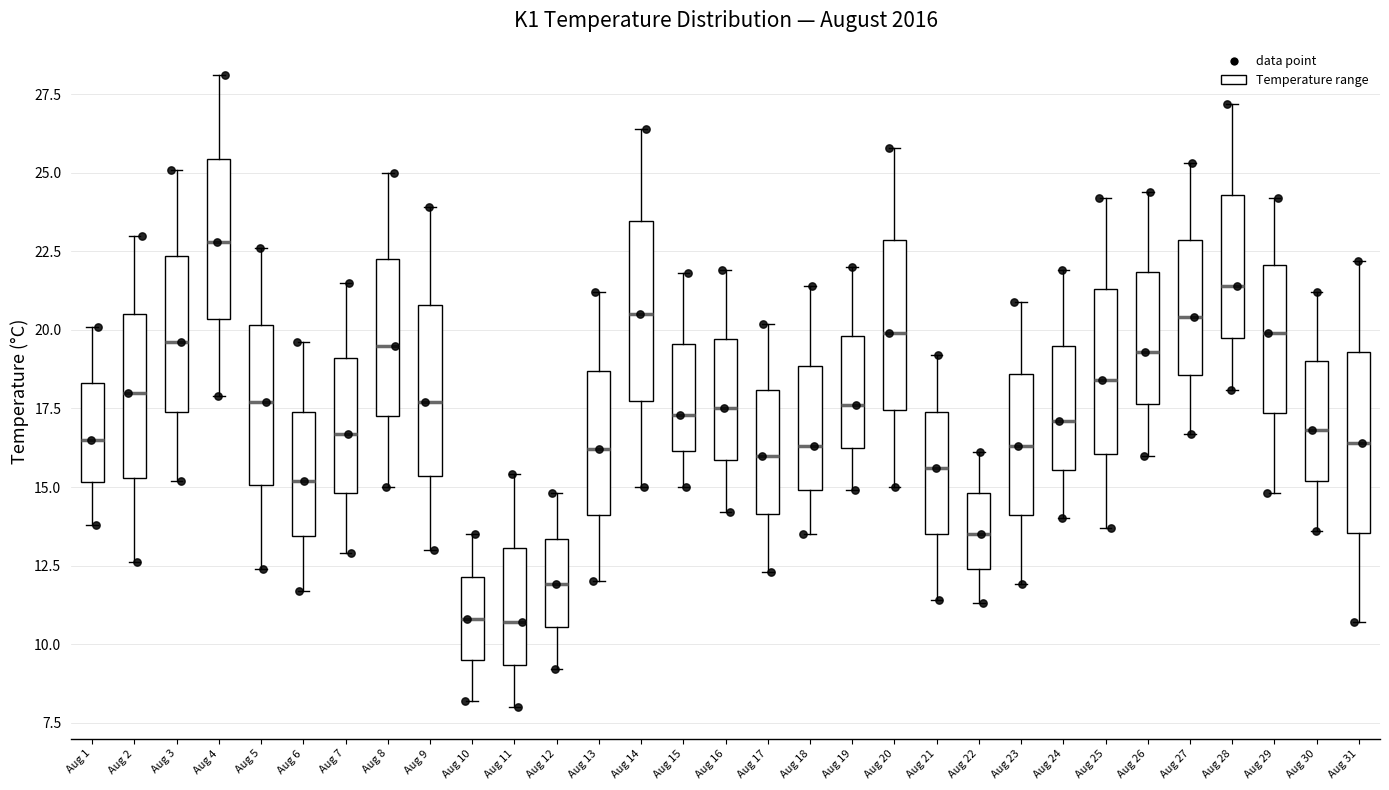

Reading left to right, read every box against the y-axis: the position of its median line, the range the box covers, and the ends of its whiskers. The values are not printed on the chart, so give them approximately, as read against the axis.

Aug 1: median 16.5, box 15.0 to 18.5, whiskers 14.0 to 20.0
Aug 2: median 18.0, box 15.5 to 20.5, whiskers 12.5 to 23.0
Aug 3: median 19.5, box 17.5 to 22.5, whiskers 15.0 to 25.0
Aug 4: median 23.0, box 20.5 to 25.5, whiskers 18.0 to 28.0
Aug 5: median 17.5, box 15.0 to 20.0, whiskers 12.5 to 22.5
Aug 6: median 15.0, box 13.5 to 17.5, whiskers 11.5 to 19.5
Aug 7: median 16.5, box 15.0 to 19.0, whiskers 13.0 to 21.5
Aug 8: median 19.5, box 17.5 to 22.5, whiskers 15.0 to 25.0
Aug 9: median 17.5, box 15.5 to 21.0, whiskers 13.0 to 24.0
Aug 10: median 11.0, box 9.5 to 12.0, whiskers 8.0 to 13.5
Aug 11: median 10.5, box 9.5 to 13.0, whiskers 8.0 to 15.5
Aug 12: median 12.0, box 10.5 to 13.5, whiskers 9.0 to 15.0
Aug 13: median 16.0, box 14.0 to 18.5, whiskers 12.0 to 21.0
Aug 14: median 20.5, box 18.0 to 23.5, whiskers 15.0 to 26.5
Aug 15: median 17.5, box 16.0 to 19.5, whiskers 15.0 to 22.0
Aug 16: median 17.5, box 16.0 to 19.5, whiskers 14.0 to 22.0
Aug 17: median 16.0, box 14.0 to 18.0, whiskers 12.5 to 20.0
Aug 18: median 16.5, box 15.0 to 19.0, whiskers 13.5 to 21.5
Aug 19: median 17.5, box 16.5 to 20.0, whiskers 15.0 to 22.0
Aug 20: median 20.0, box 17.5 to 23.0, whiskers 15.0 to 26.0
Aug 21: median 15.5, box 13.5 to 17.5, whiskers 11.5 to 19.0
Aug 22: median 13.5, box 12.5 to 15.0, whiskers 11.5 to 16.0
Aug 23: median 16.5, box 14.0 to 18.5, whiskers 12.0 to 21.0
Aug 24: median 17.0, box 15.5 to 19.5, whiskers 14.0 to 22.0
Aug 25: median 18.5, box 16.0 to 21.5, whiskers 13.5 to 24.0
Aug 26: median 19.5, box 17.5 to 22.0, whiskers 16.0 to 24.5
Aug 27: median 20.5, box 18.5 to 23.0, whiskers 16.5 to 25.5
Aug 28: median 21.5, box 20.0 to 24.5, whiskers 18.0 to 27.0
Aug 29: median 20.0, box 17.5 to 22.0, whiskers 15.0 to 24.0
Aug 30: median 17.0, box 15.0 to 19.0, whiskers 13.5 to 21.0
Aug 31: median 16.5, box 13.5 to 19.5, whiskers 10.5 to 22.0